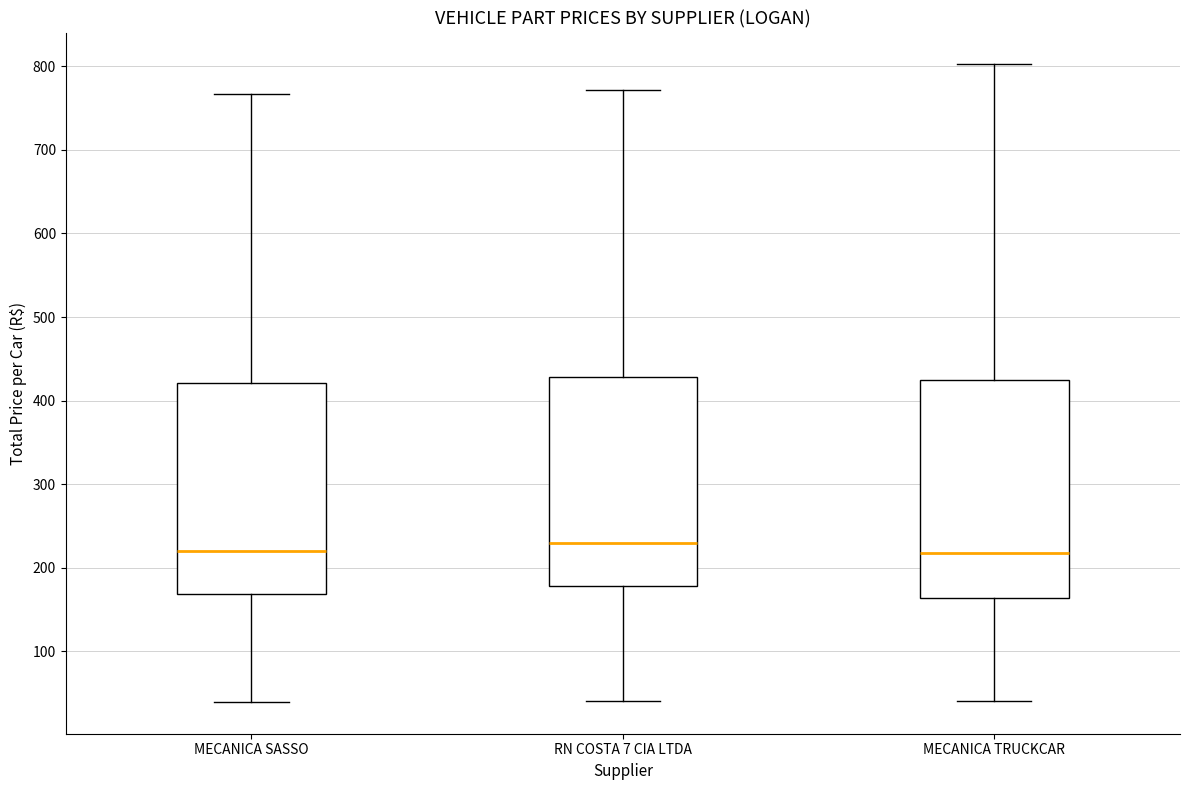

Reading left to right, read every box against the y-axis: the position of its median line, the range the box covers, and the ends of its whiskers. The values are not printed on the chart, so give them approximately, as read against the axis.

MECANICA SASSO: median 220, box 170 to 420, whiskers 40 to 770
RN COSTA 7 CIA LTDA: median 230, box 180 to 430, whiskers 40 to 770
MECANICA TRUCKCAR: median 220, box 160 to 420, whiskers 40 to 800